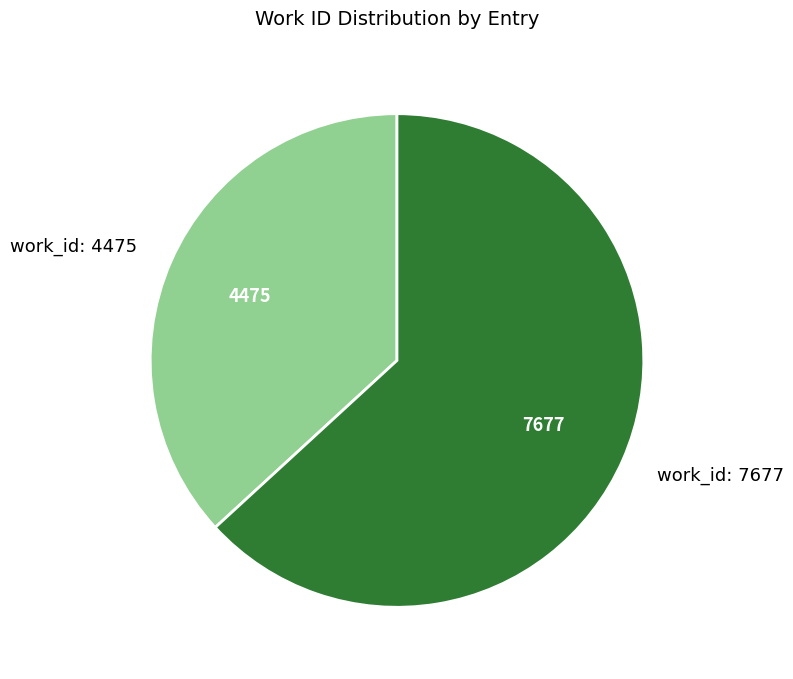

How many slices are in this pie chart?

2